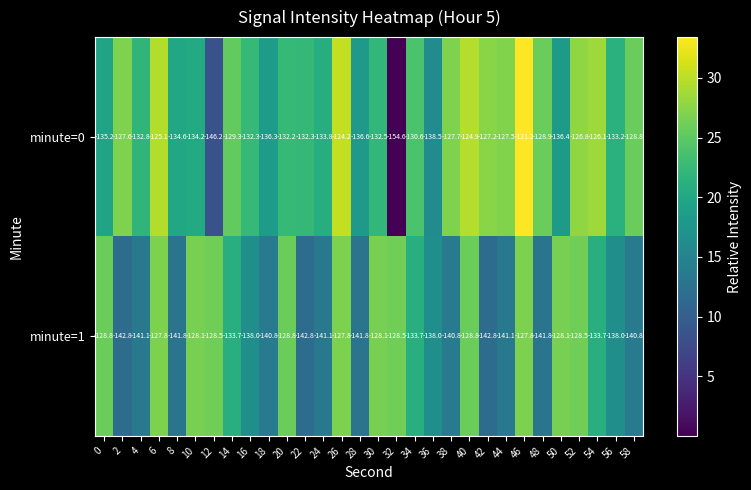

At 34, list the series in order from largest to smallest.

minute=0, minute=1